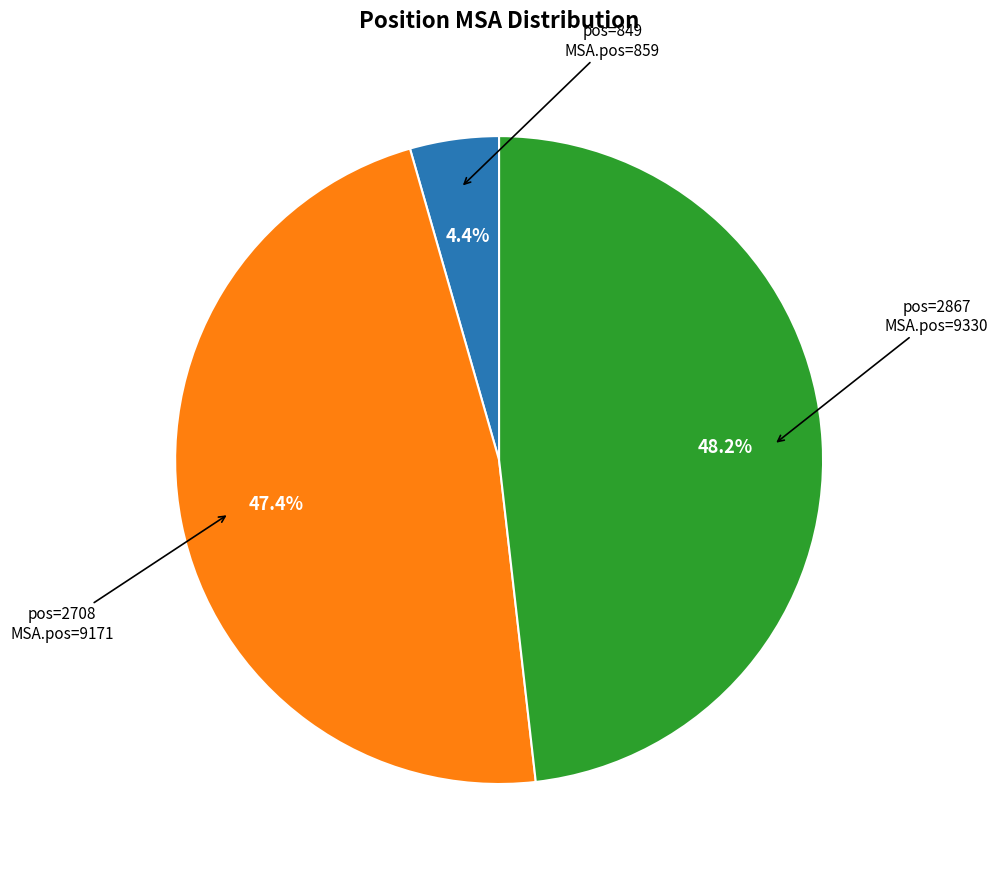

Between pos=2708 and pos=849, which is larger?

pos=2708